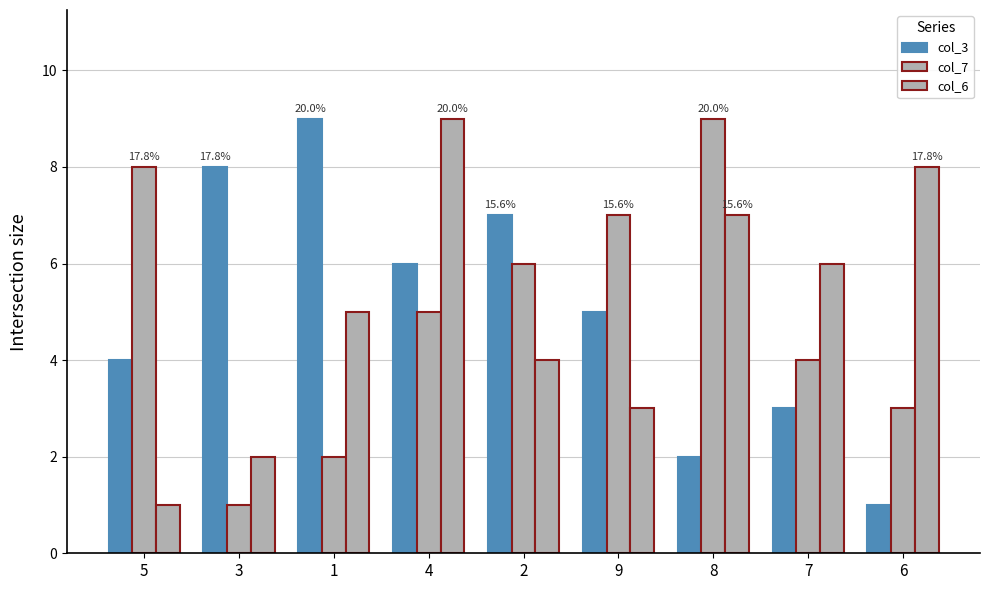

Reading left to right, what are all the values shown in this chart?

col_3: 4	8	9	6	7	5	2	3	1
col_7: 8	1	2	5	6	7	9	4	3
col_6: 1	2	5	9	4	3	7	6	8